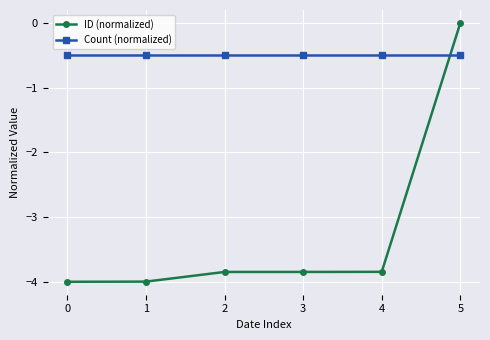

What is the spread (max minus min) of values at 4?

3.3